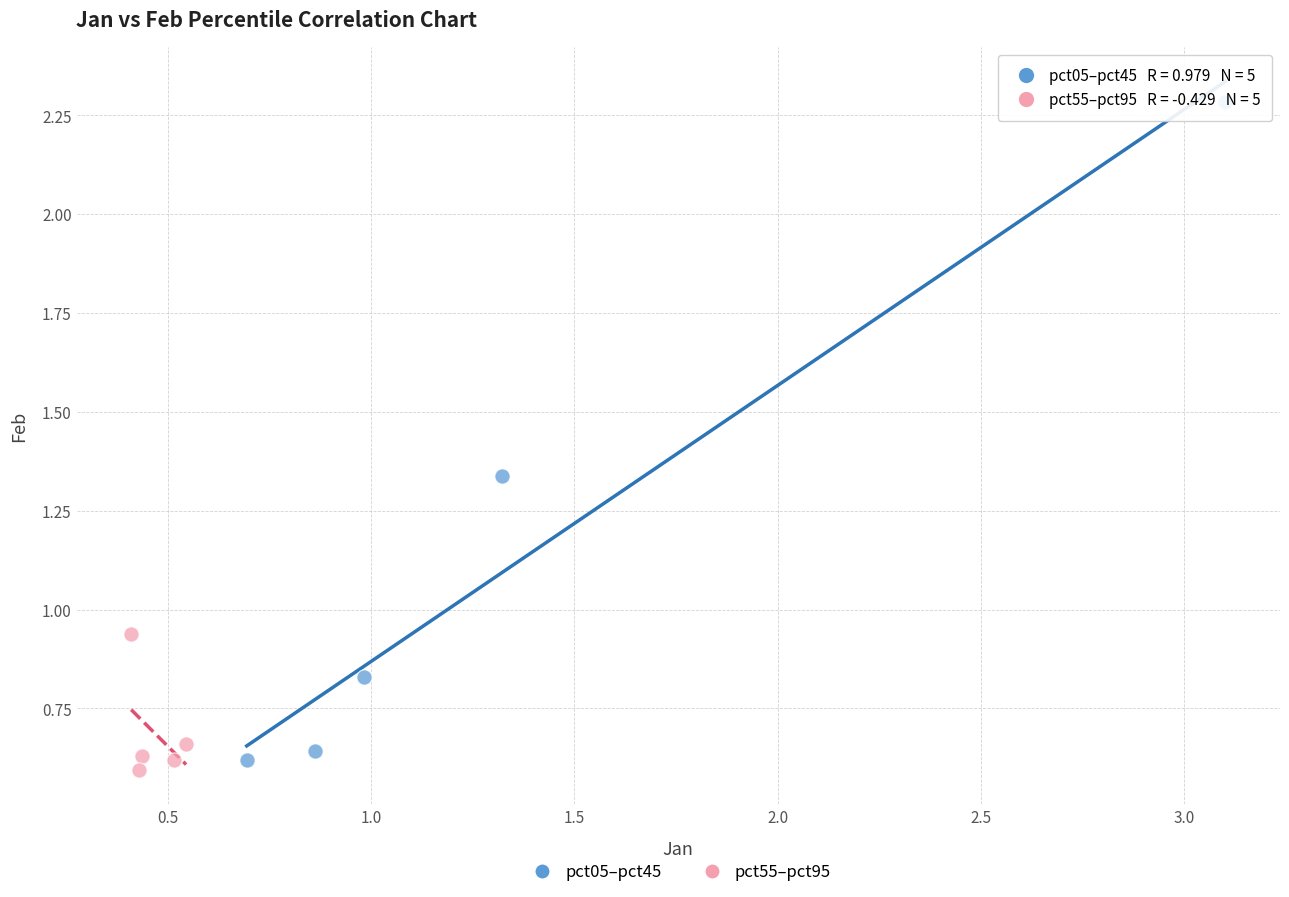

Which series has the largest Y range (max minus min)?

pct05–pct45